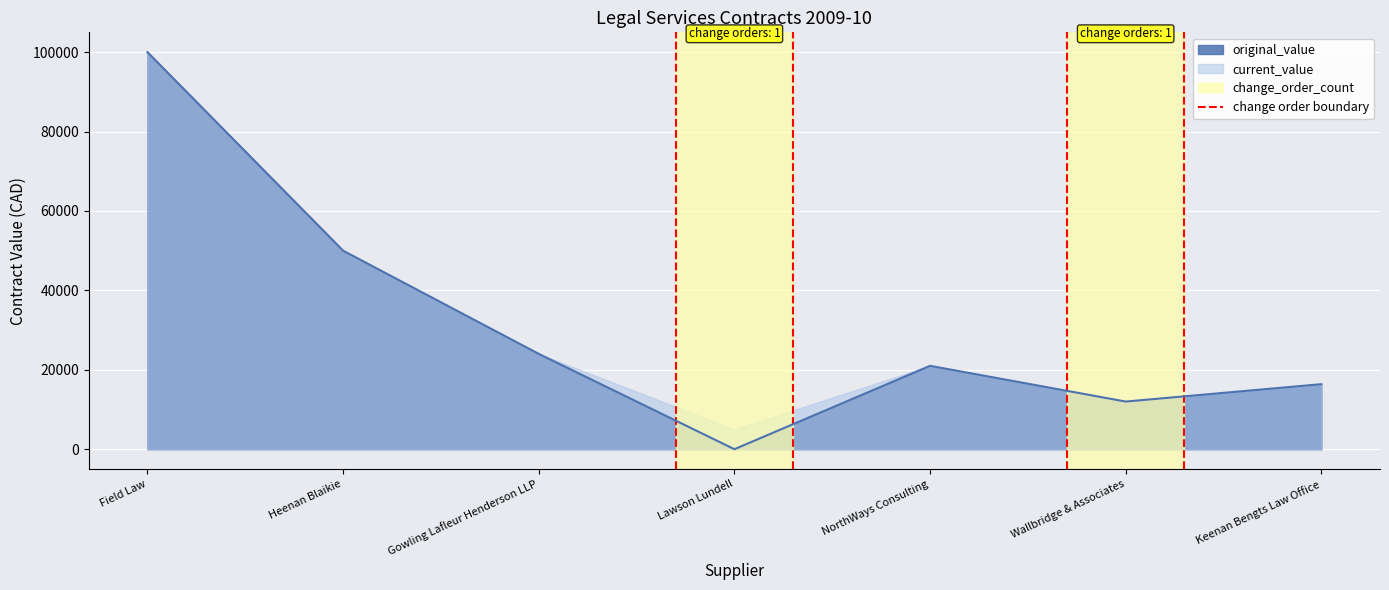

The value of original_value at Wallbridge & Associates is 4313. True or false?

False